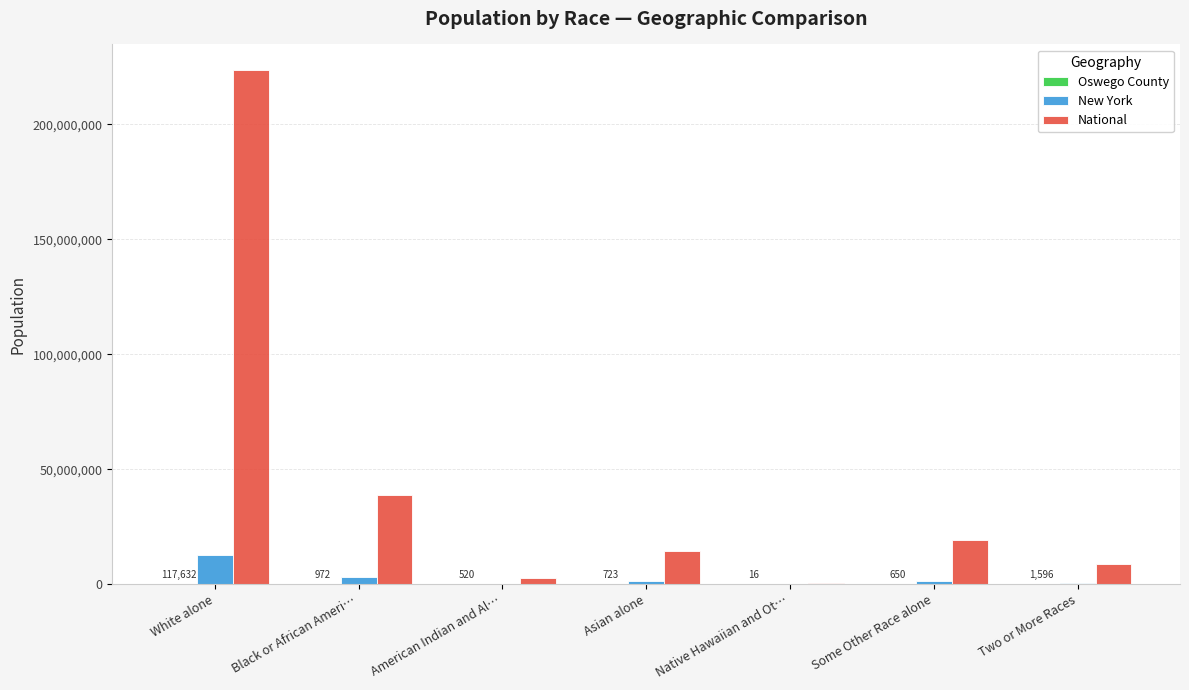

Where is New York nearest to the value 6374870?

Black or African Ameri…